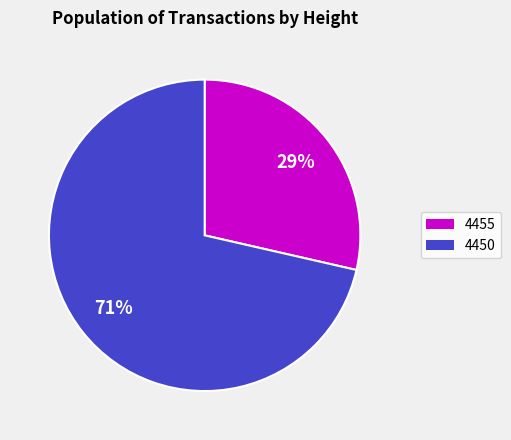

Approximately how many times larger is the value at 4455 compared to 4450?

0.4